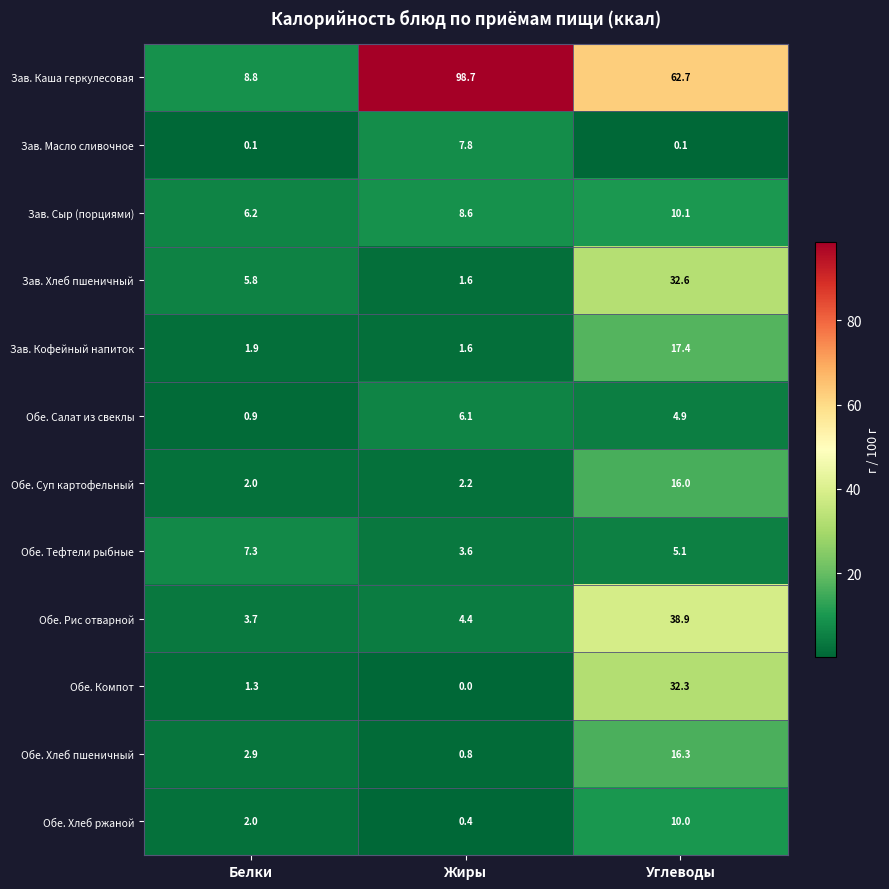

What is the average value of the Обе. Салат из свеклы series?

4.0